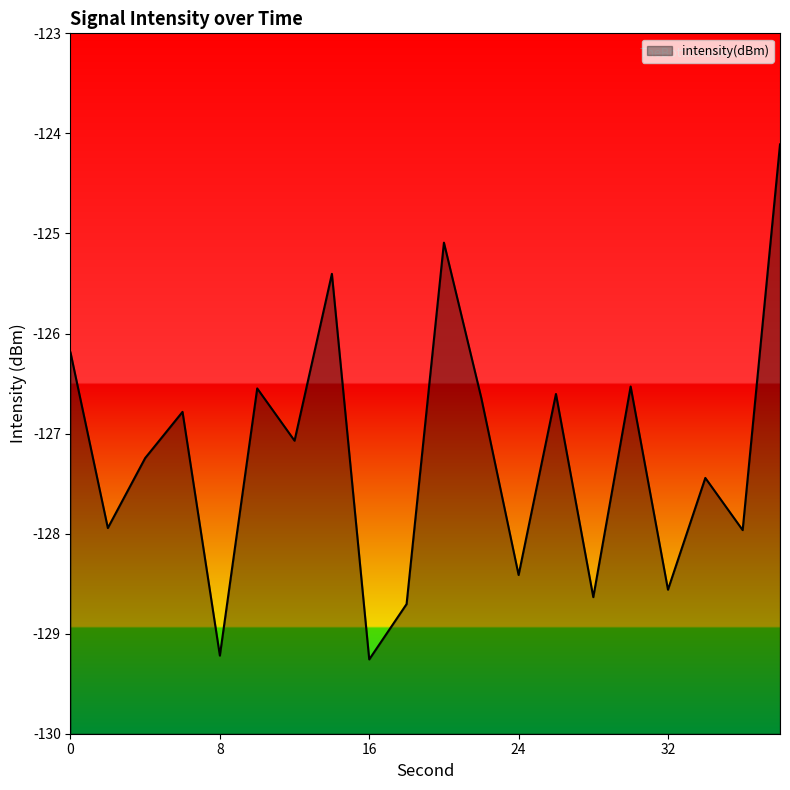

The value at 18 is -42.0. True or false?

False